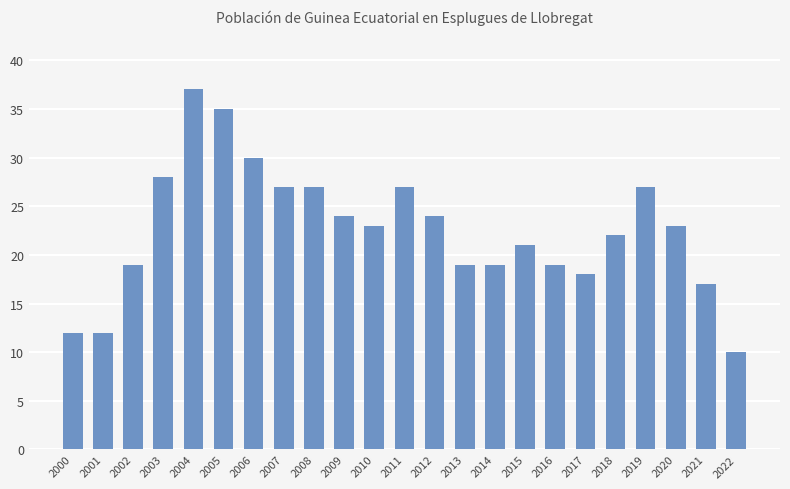

Read the value at 2005.

35